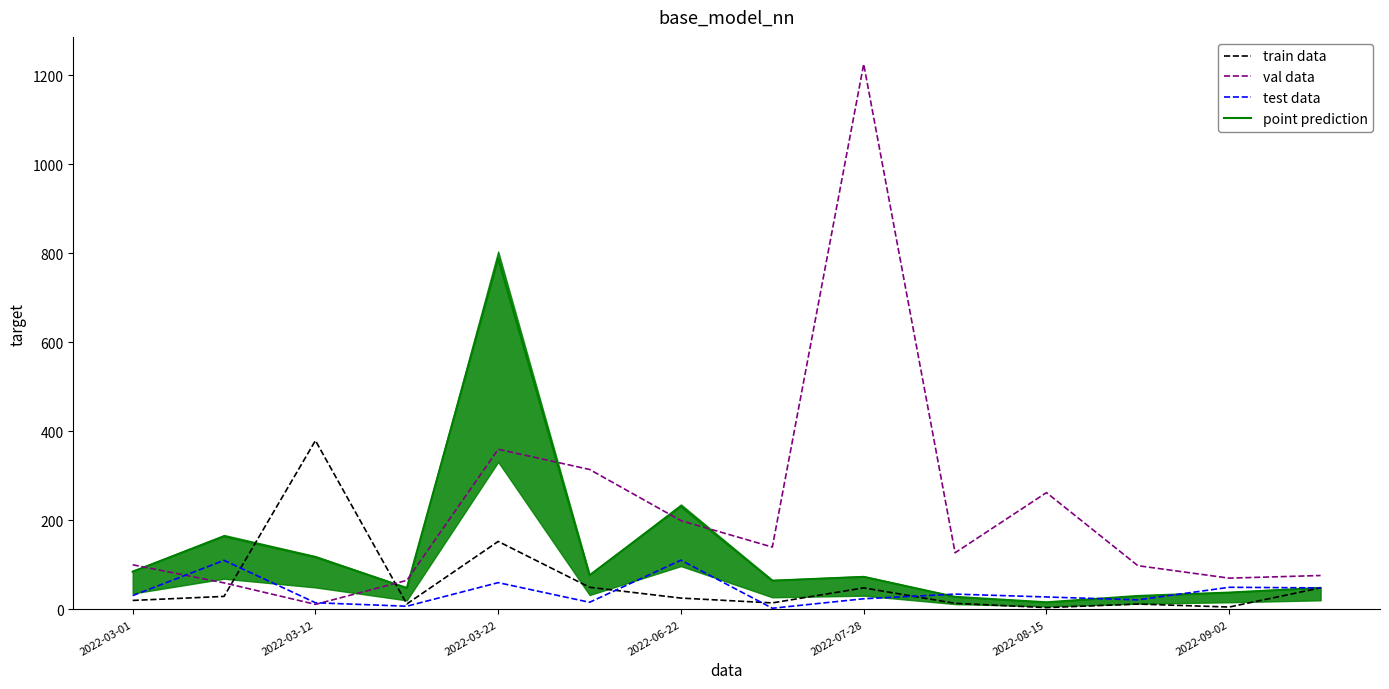

Is it true that val data equals 622.9 at 2022-07-28?

False